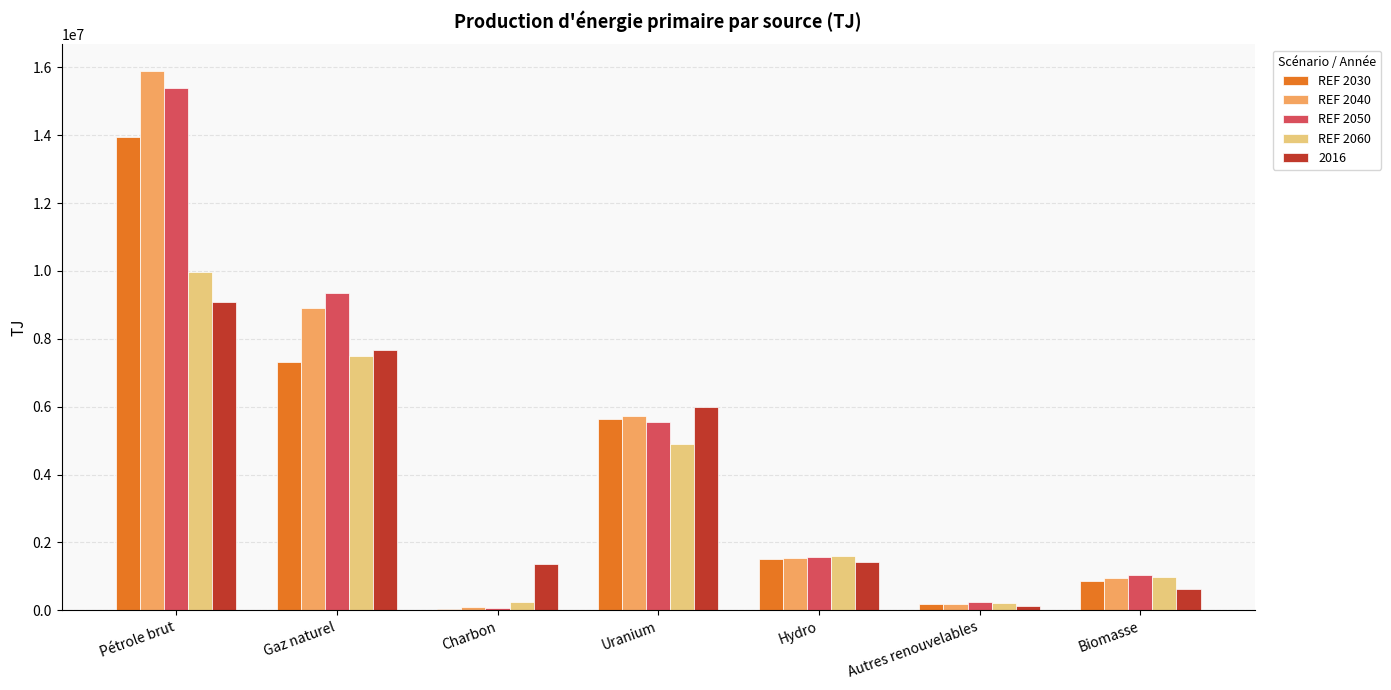

How many groups of bars are there?

7